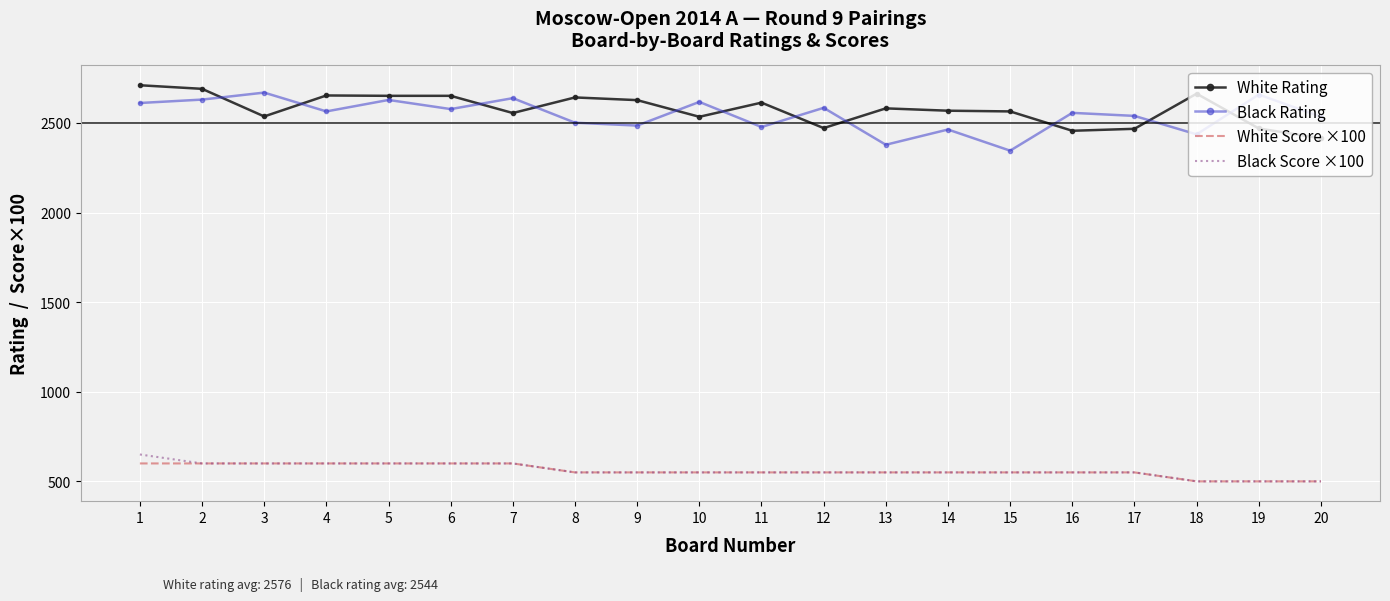

True or false: White Rating has a value of 3503 at 9.

False